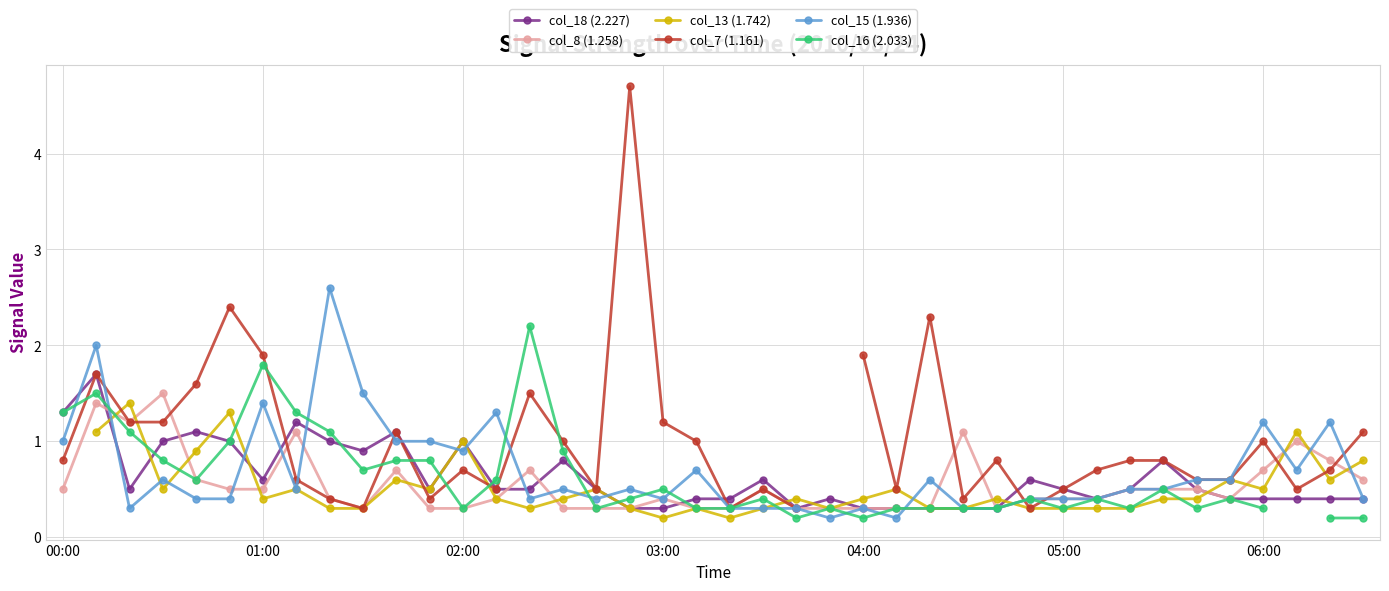

What is the value of the col_7 (1.161) point at the 38th from the left?

0.5